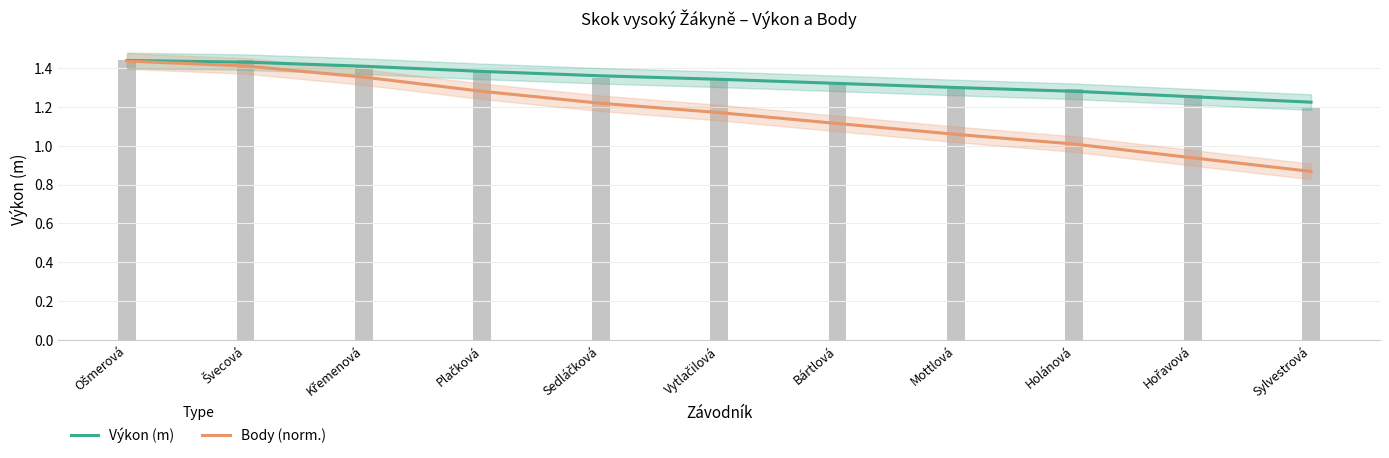

What is the minimum value shown in the chart?

0.9